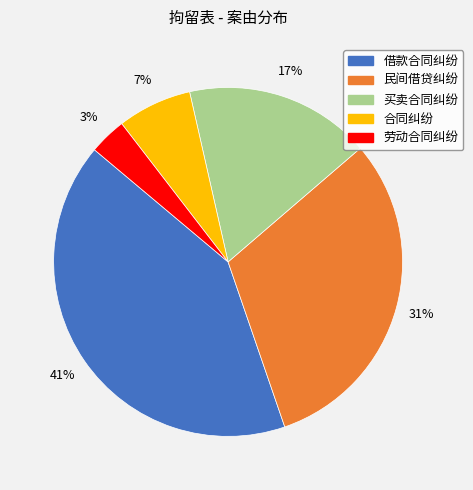

To the nearest percent, what is the combined percentage of 买卖合同纠纷 and 借款合同纠纷?

59%